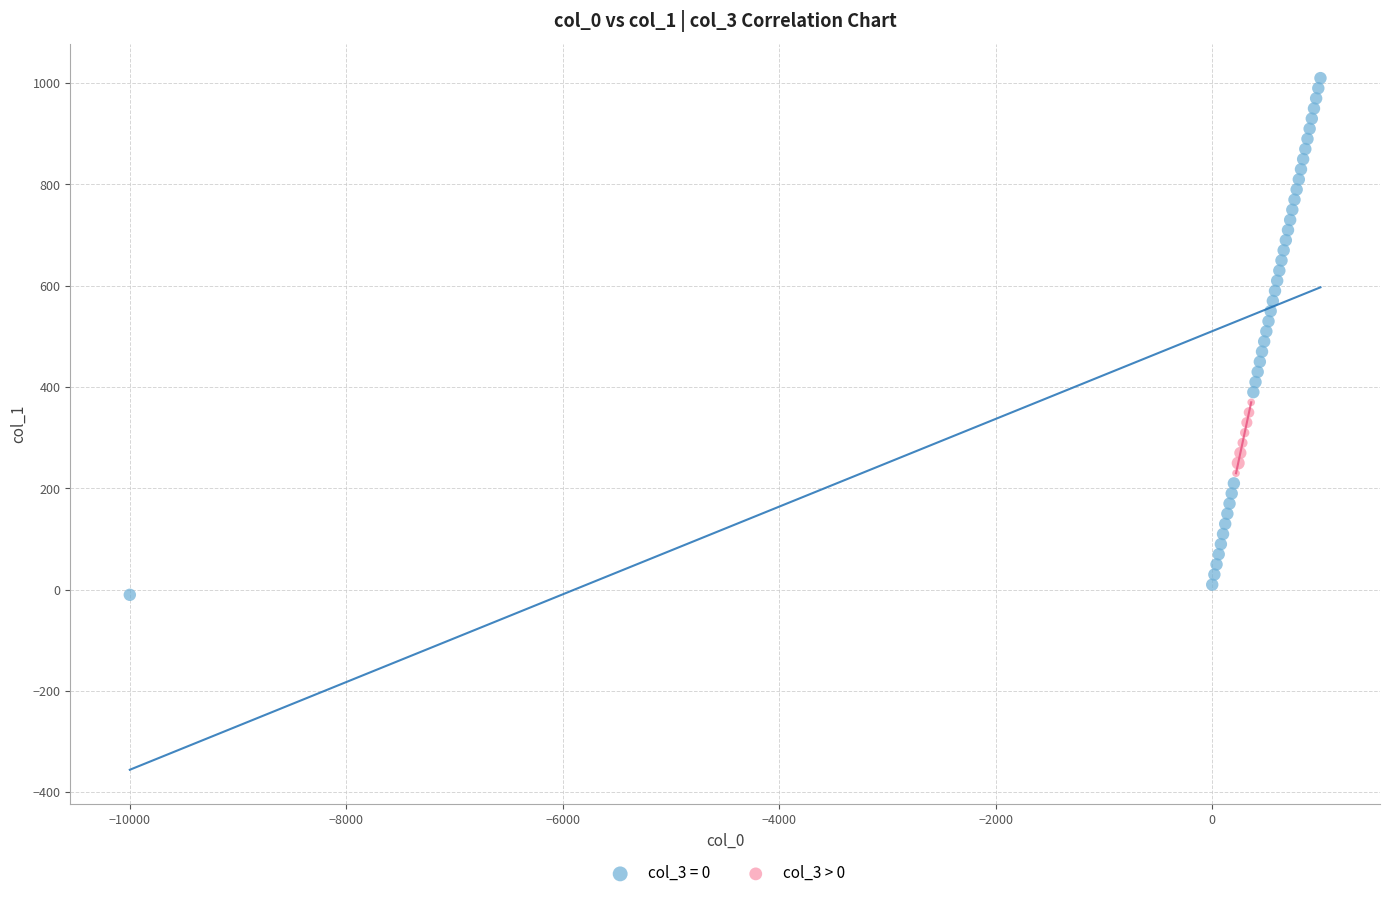

Which series has the largest Y range (max minus min)?

col_3 = 0